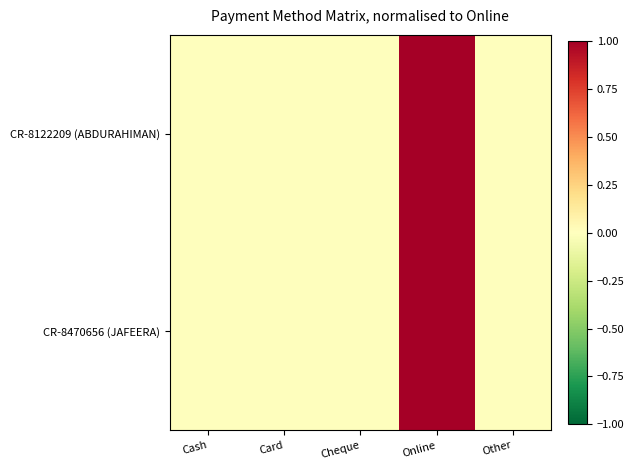

Which label corresponds to the largest value in the chart?

Online